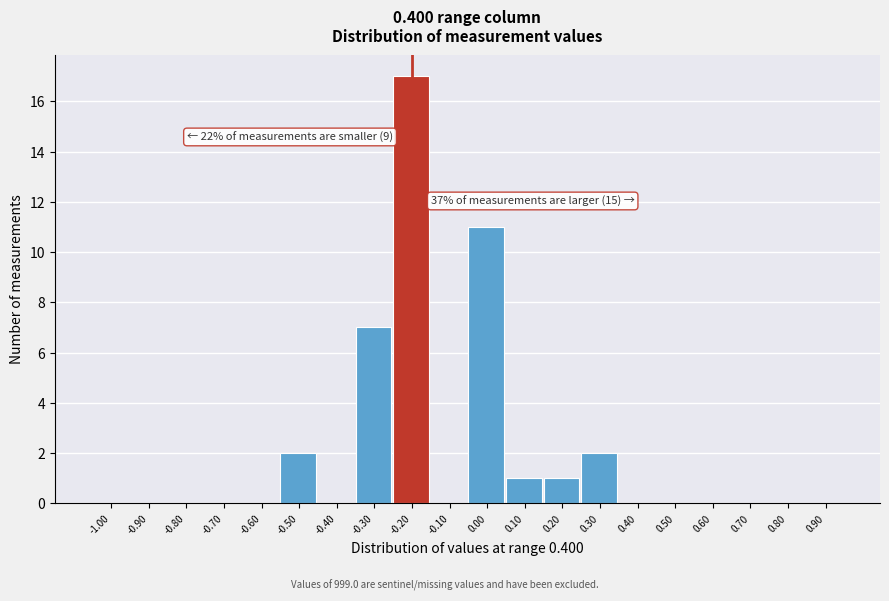

Reading left to right, what are all the values shown in this chart?

-1.00=0	-0.90=0	-0.80=0	-0.70=0	-0.60=0	-0.50=2	-0.40=0	-0.30=7	-0.20=17	-0.10=0	0.00=11	0.10=1	0.20=1	0.30=2	0.40=0	0.50=0	0.60=0	0.70=0	0.80=0	0.90=0